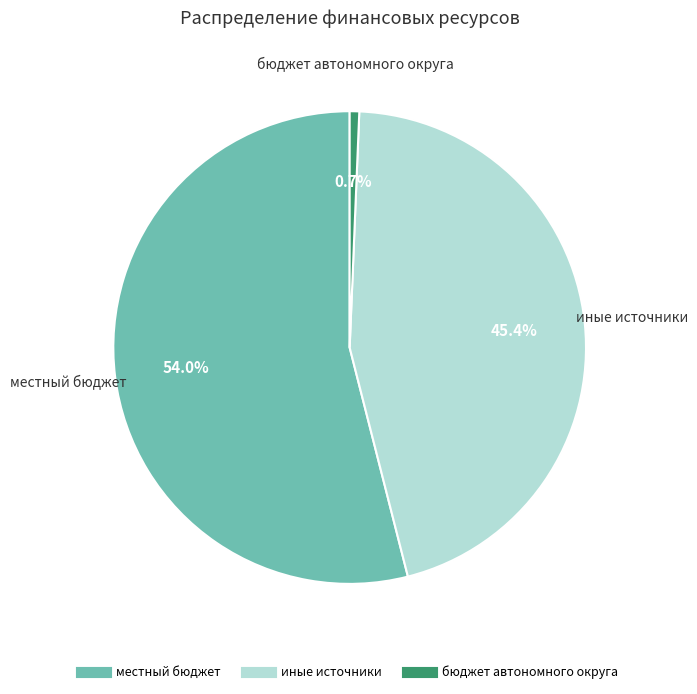

Is there any slice that represents more than half of the pie?

Yes